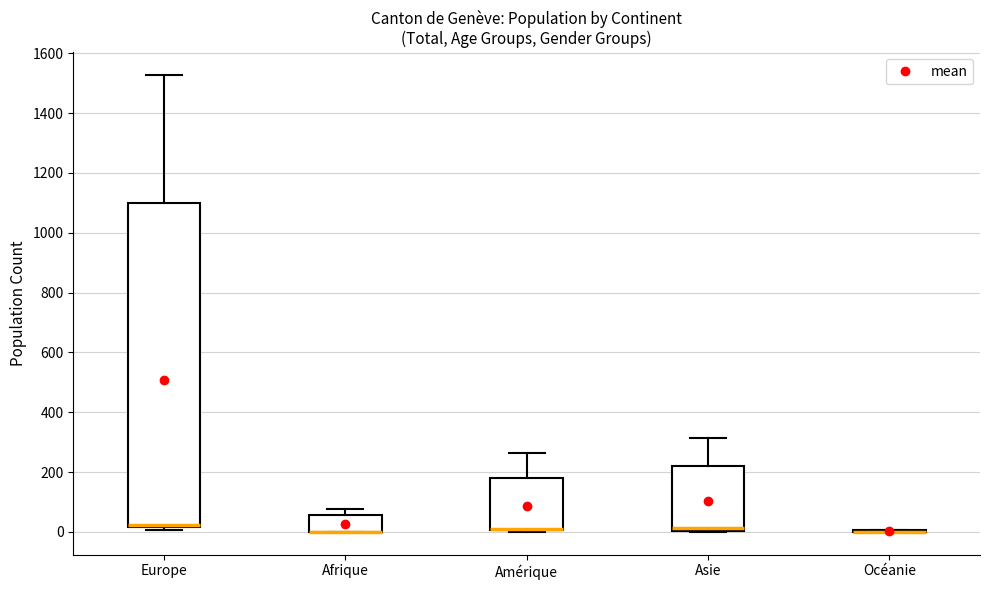

Reading left to right, transcribe this box plot: for each box, give where its median line is, the range the box spans, and where its two whiskers end, as read against the y-axis. The values are not printed on the chart, so give them approximately, as read against the axis.

Europe: median 20 (just above the box's lower edge), box 20 to 1100, whiskers 0 to 1520
Afrique: median 0 (drawn on the box's lower edge), box 0 to 60, whiskers 0 to 80
Amérique: median 20 (drawn on the box's lower edge), box 0 to 180, whiskers 0 to 260
Asie: median 20, box 0 to 220, whiskers 0 to 320
Océanie: box collapsed to a line at 0, whiskers 0 to 0